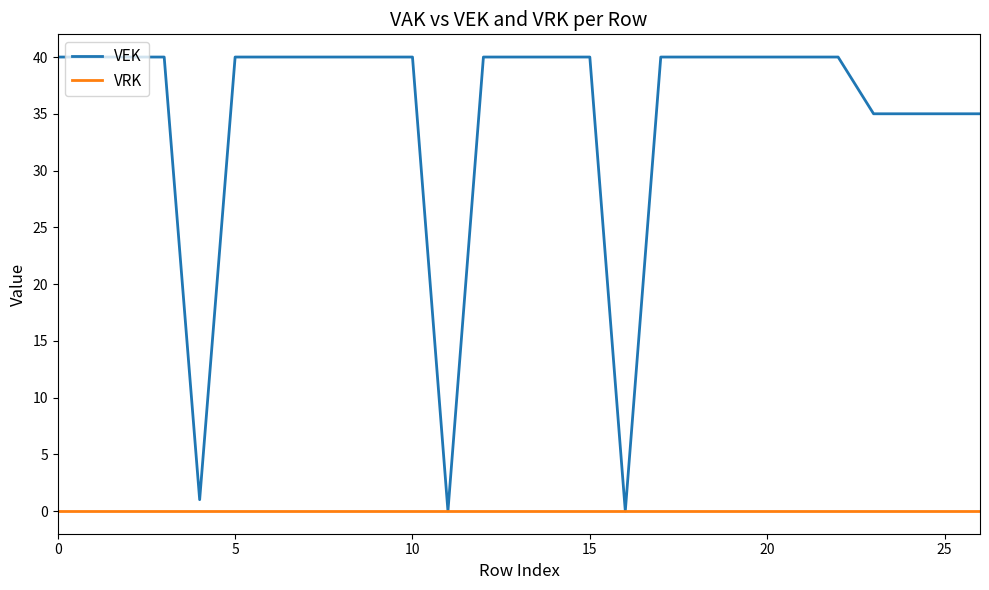

Which series has the widest spread of values?

VEK